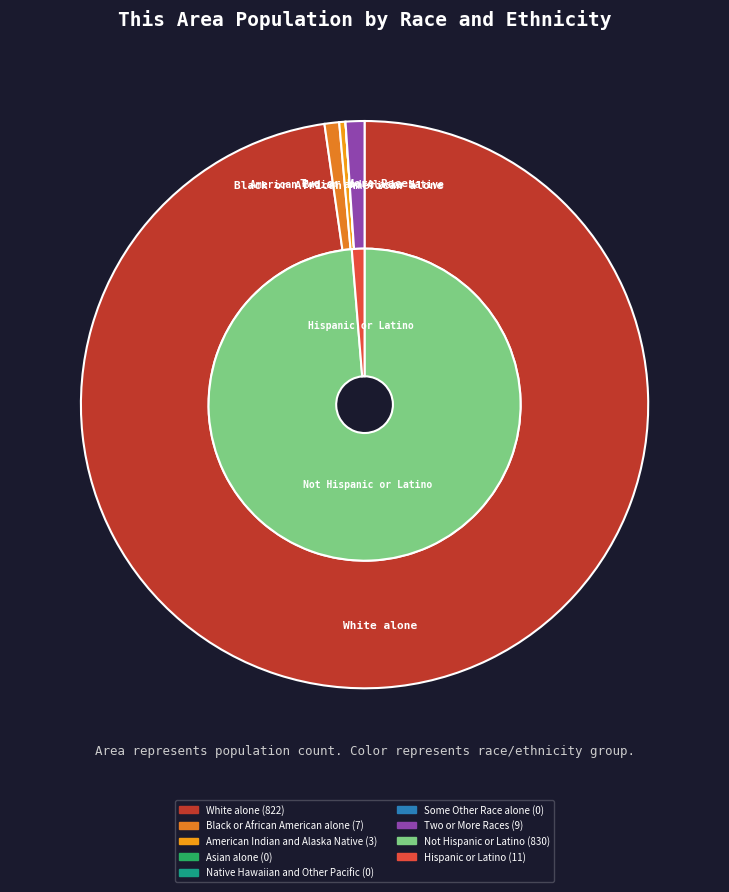

To the nearest percent, what percentage of the pie is White alone?

98%